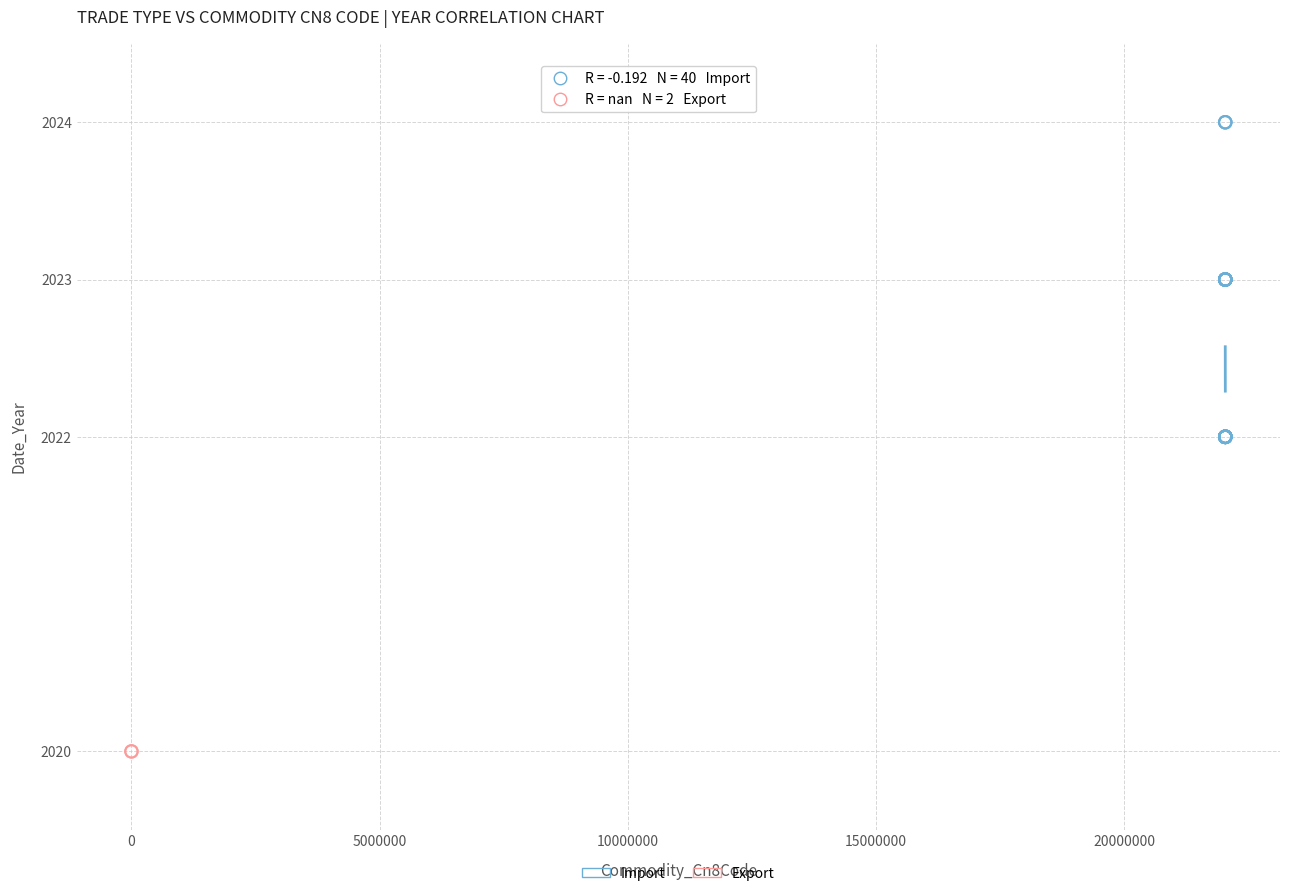

What are all the series names shown in the legend?

Import, Export